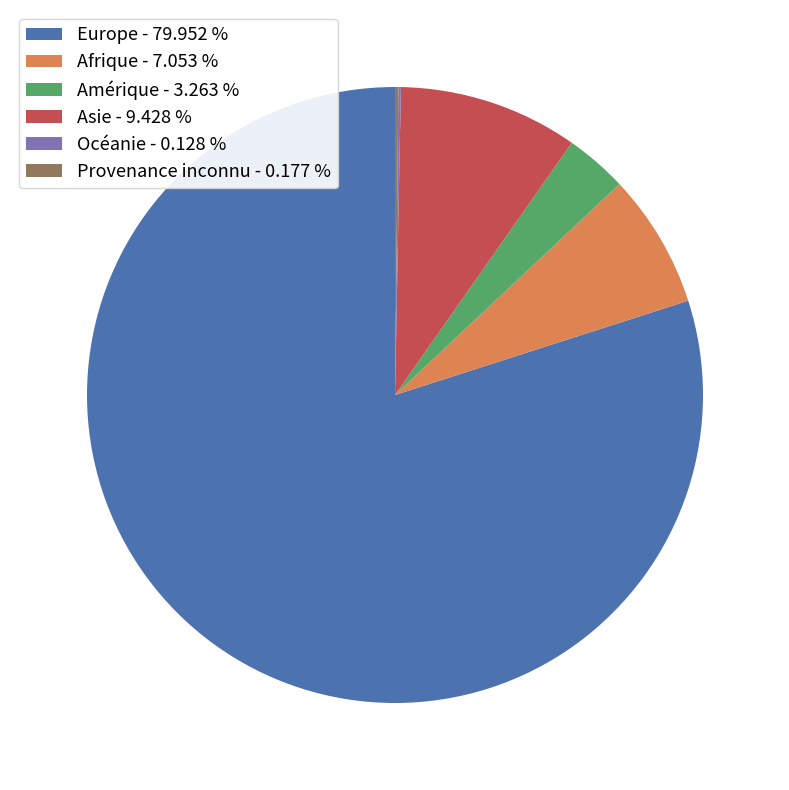

Combined, do Afrique - 7.053 % and Amérique - 3.263 % account for over 50%?

No